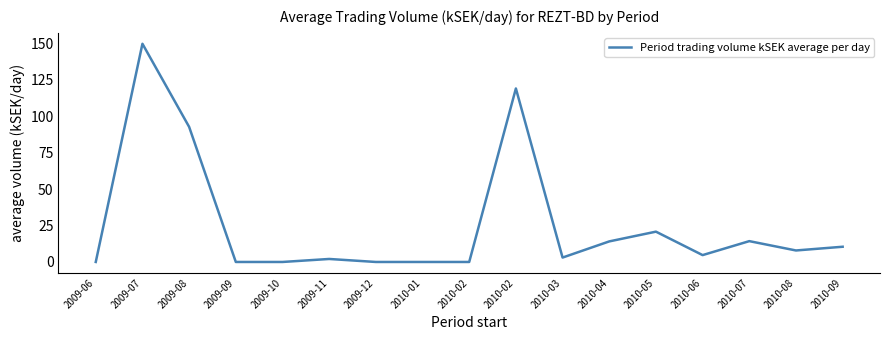

Count the number of data series in this chart.

1